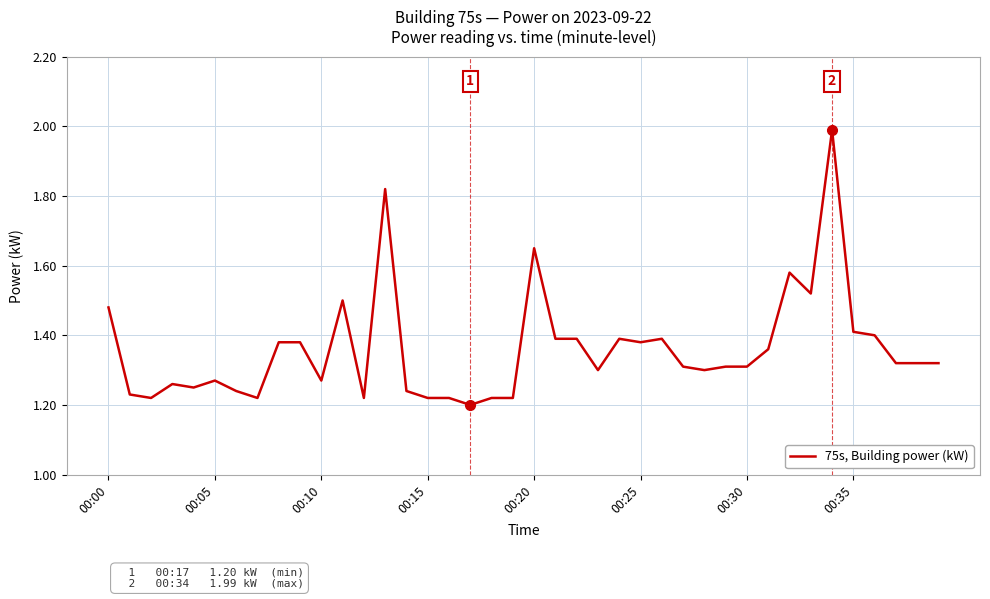

What is the difference between the maximum and minimum values?

0.8